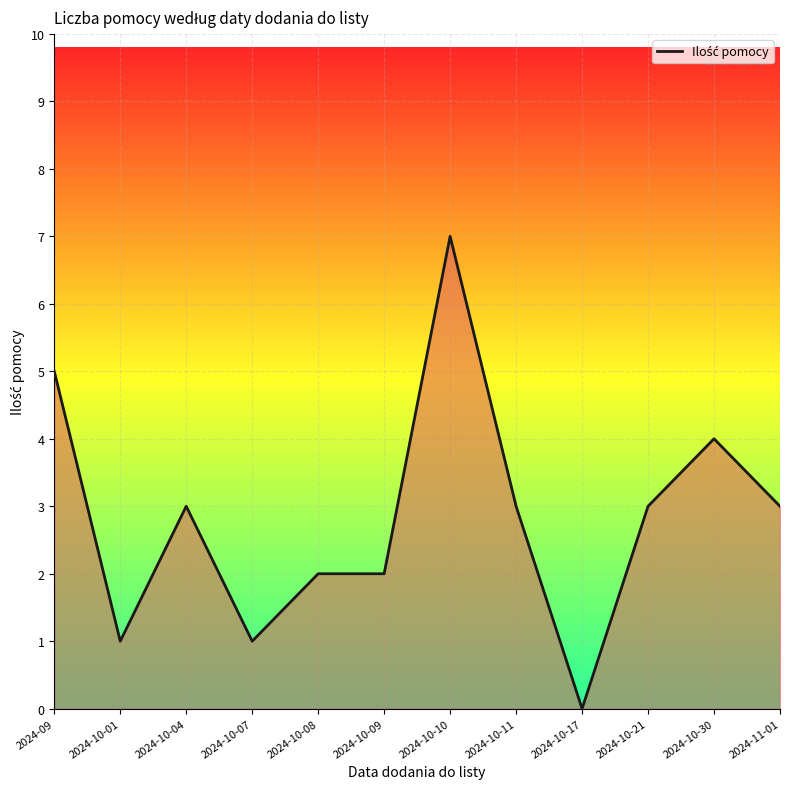

At which label does the data first exceed 3?

2024-09